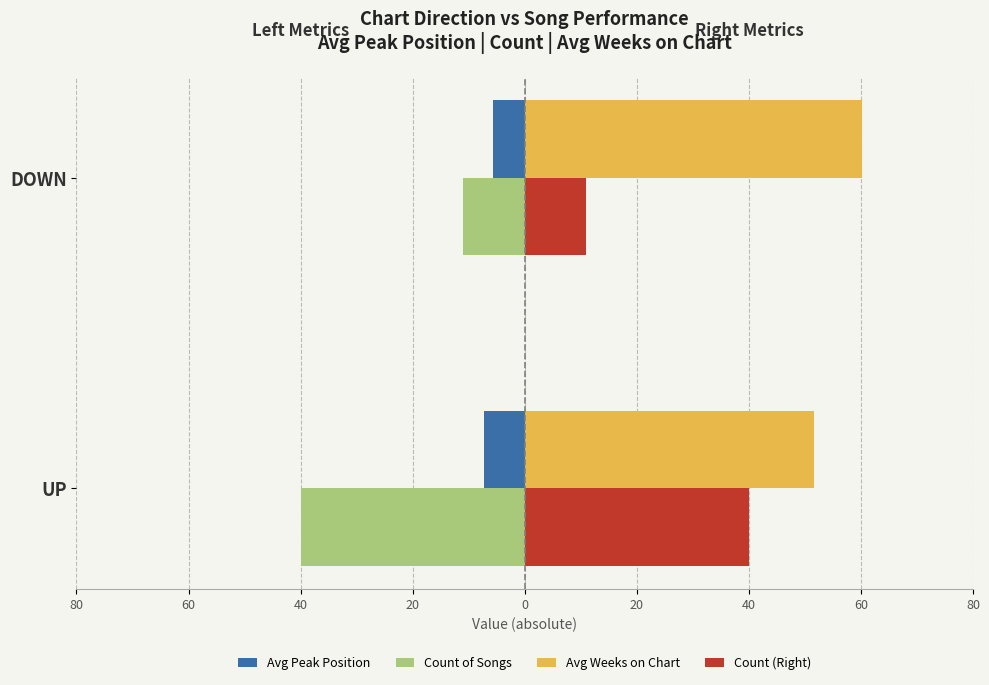

What are all the series names shown in the legend?

Avg Peak Position, Count of Songs, Avg Weeks on Chart, Count (Right)